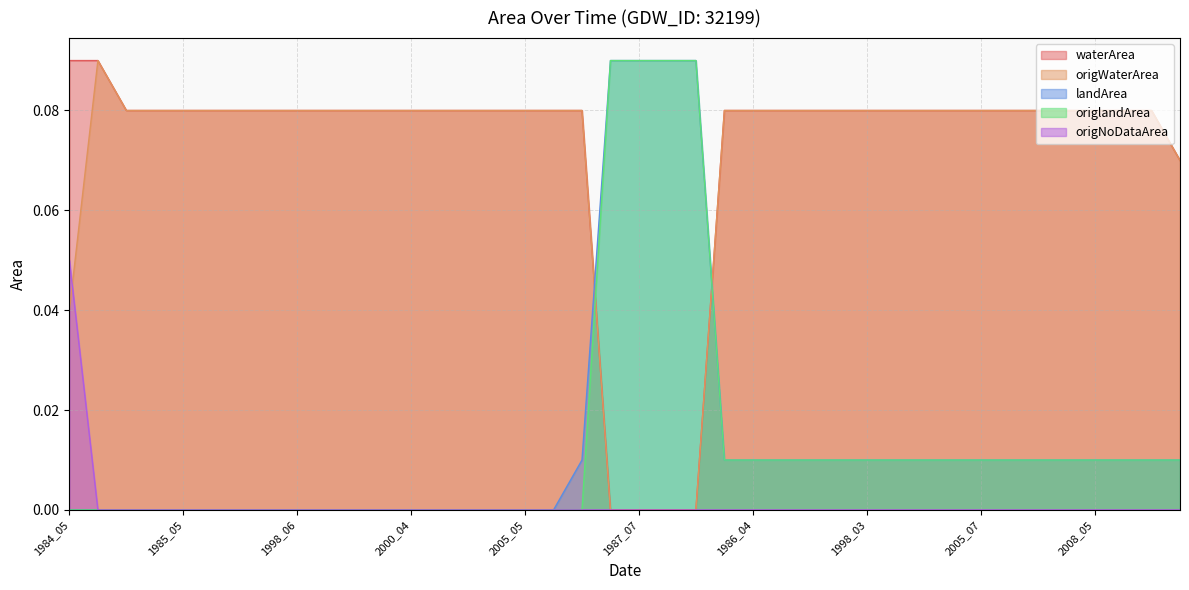

How many times do landArea and waterArea cross each other?

2